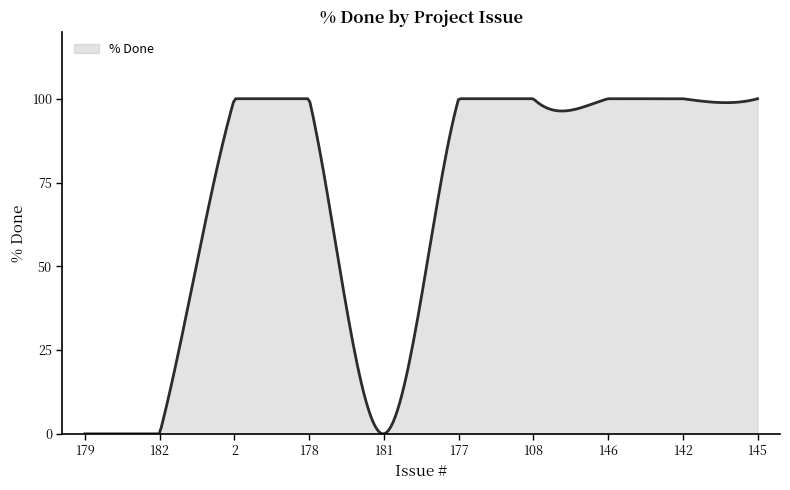

What is the greatest value displayed?

100.0